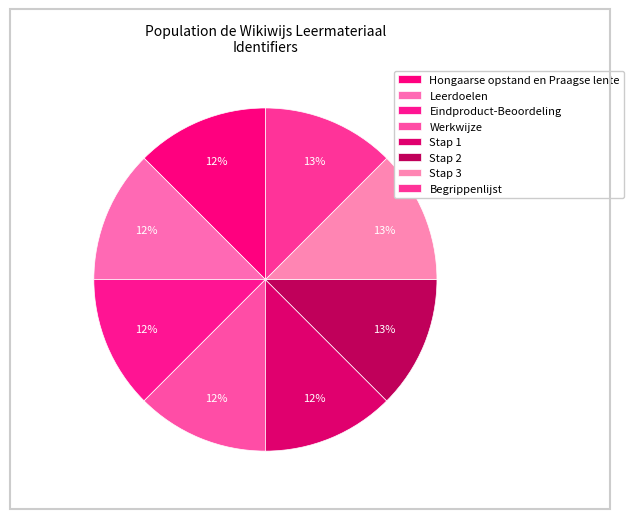

Count the number of slices in the pie.

8